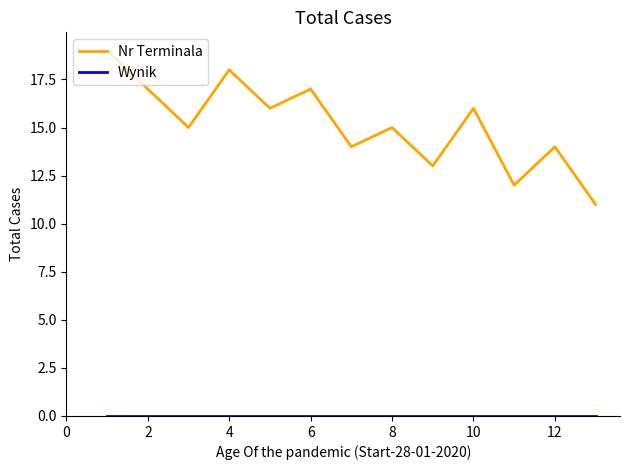

Which series has the largest range (max minus min)?

Nr Terminala